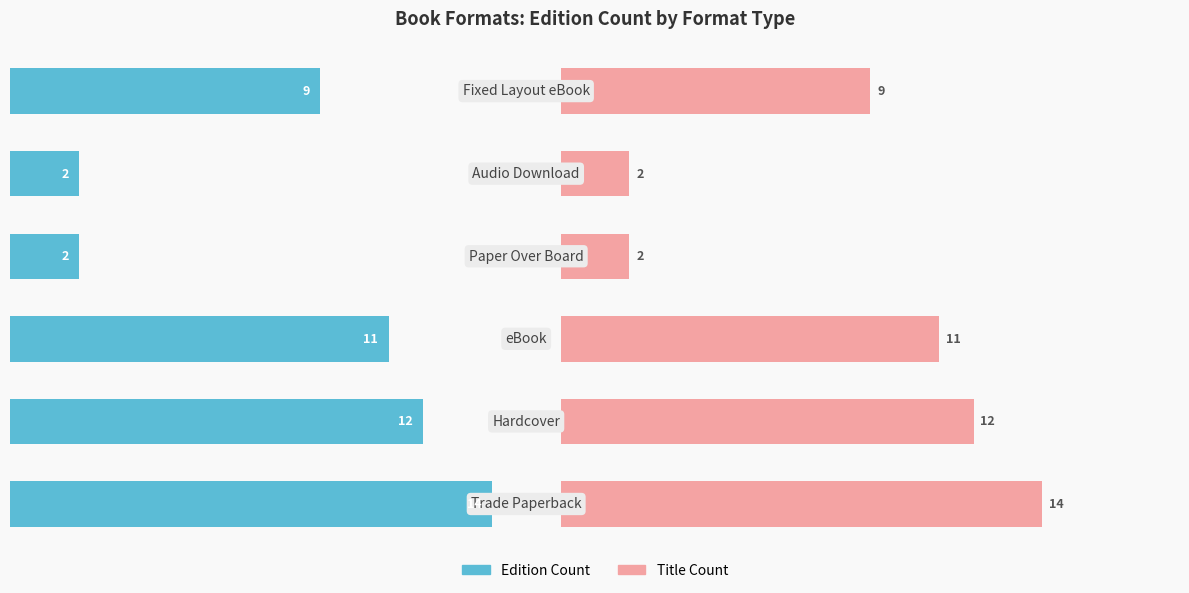

How many data points in Title Count (Right) are above 11?

2